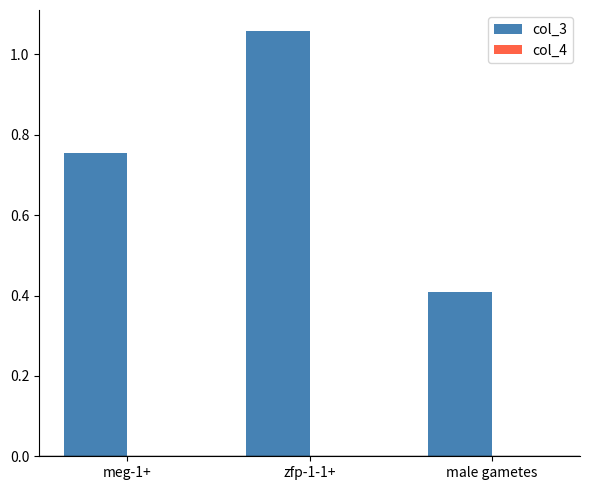

Which series has the largest total across all categories?

col_3